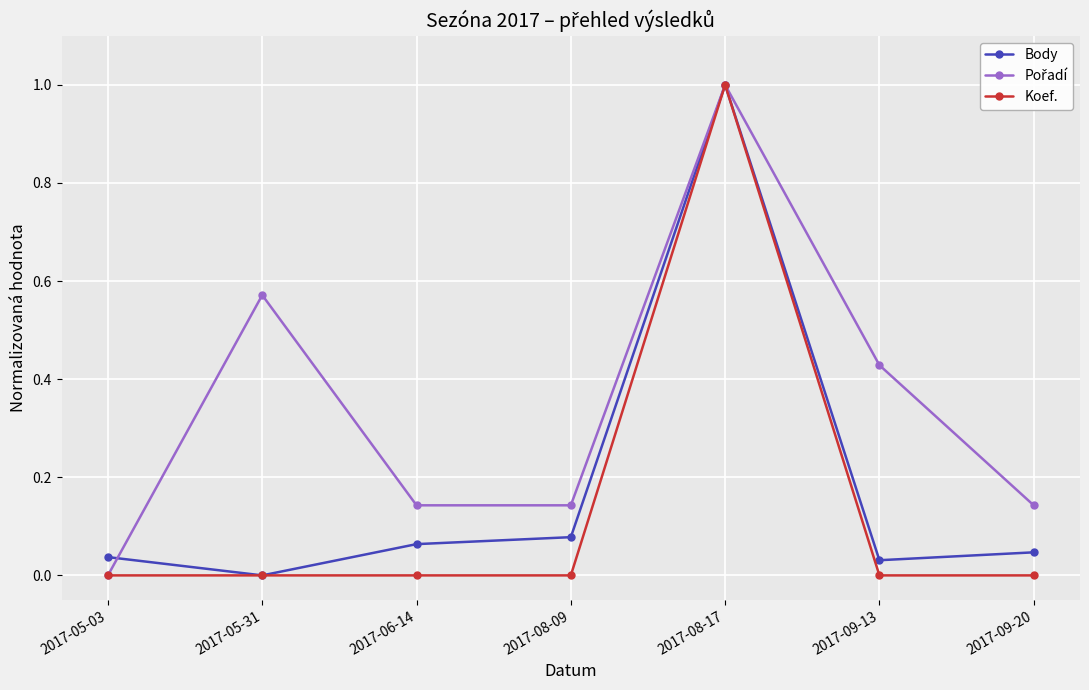

At which category is the sum across all series the highest?

2017-08-17